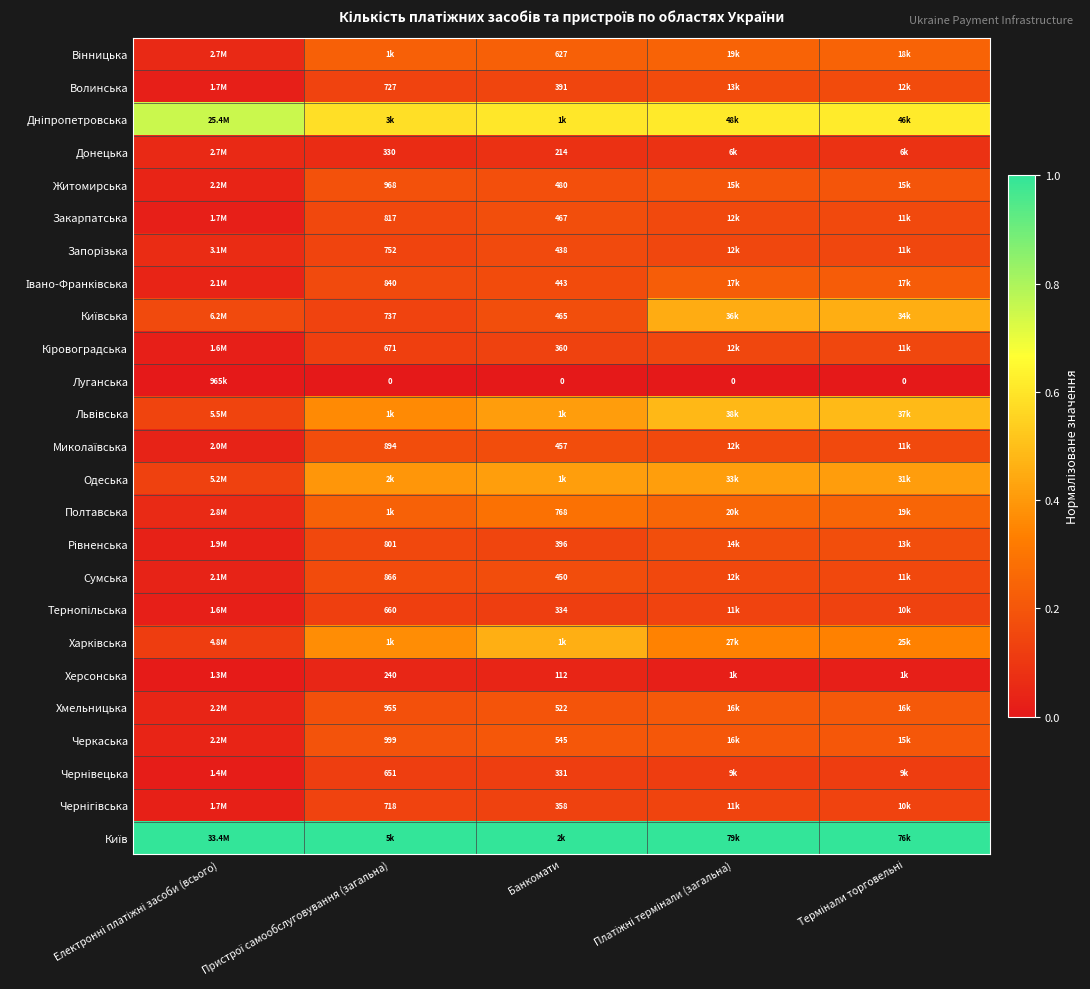

True or false: Житомирська has a value of 0.2 at Банкомати.

True